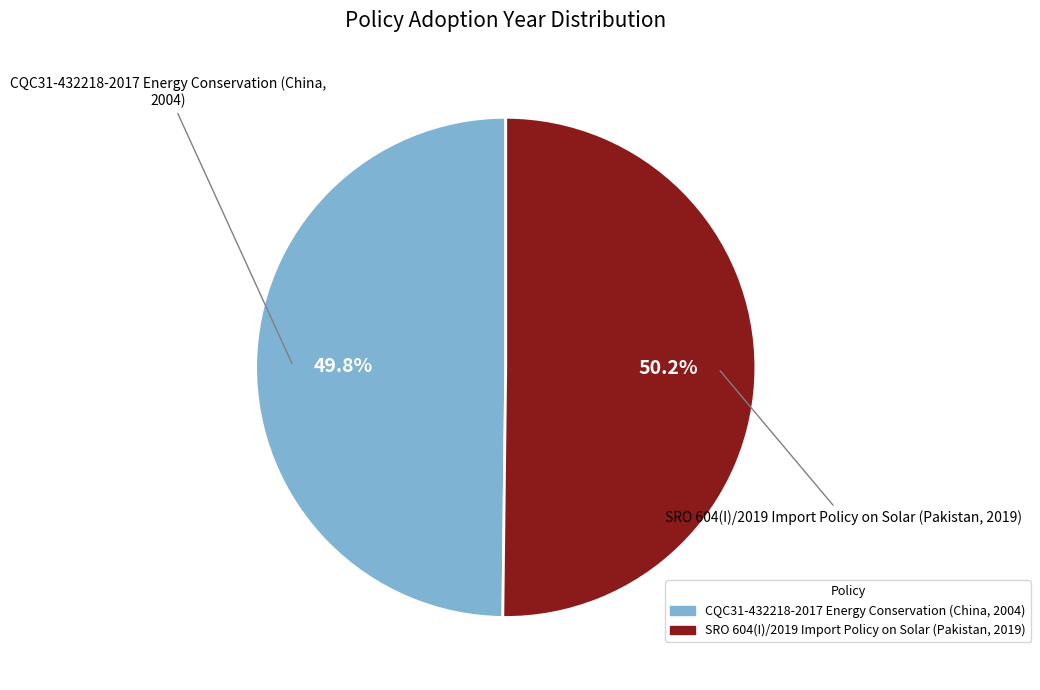

Is there a majority slice in this chart?

Yes